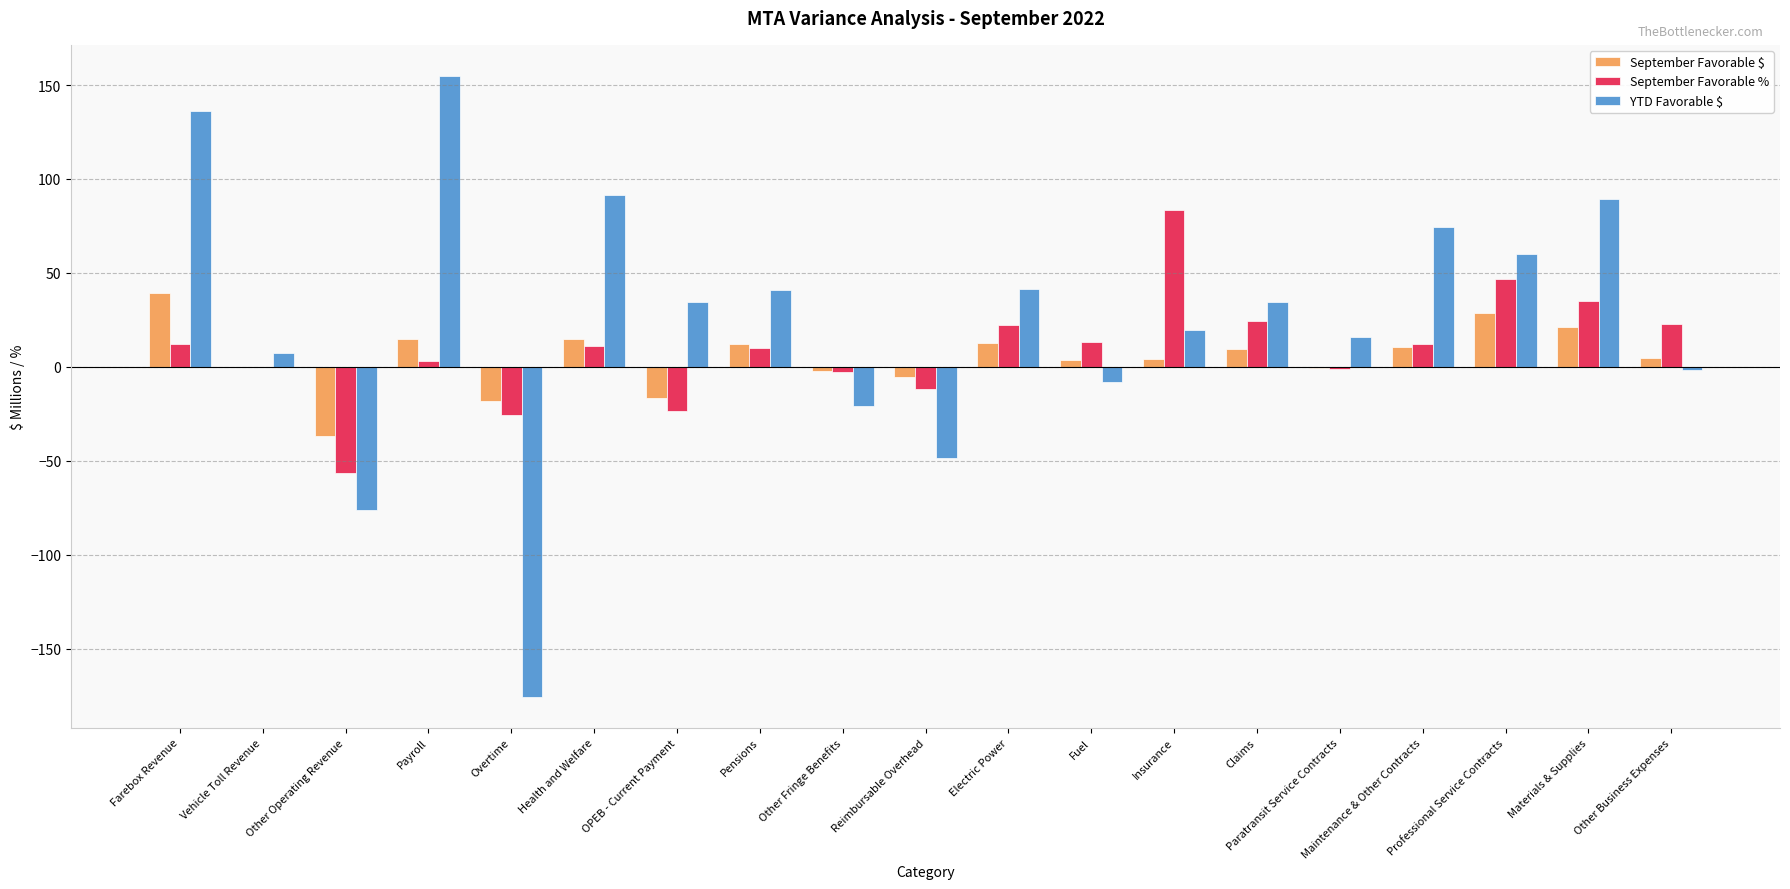

Count the number of categories in the chart.

19